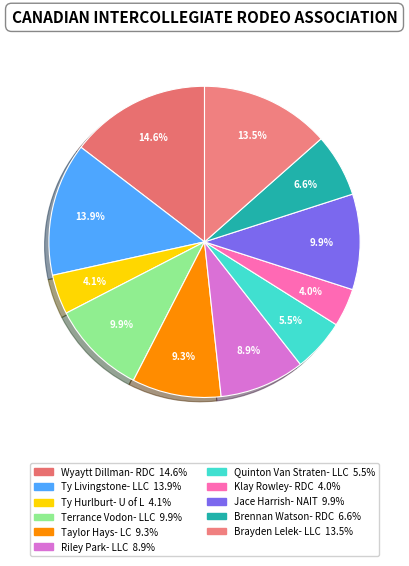

Count the number of slices in the pie.

11